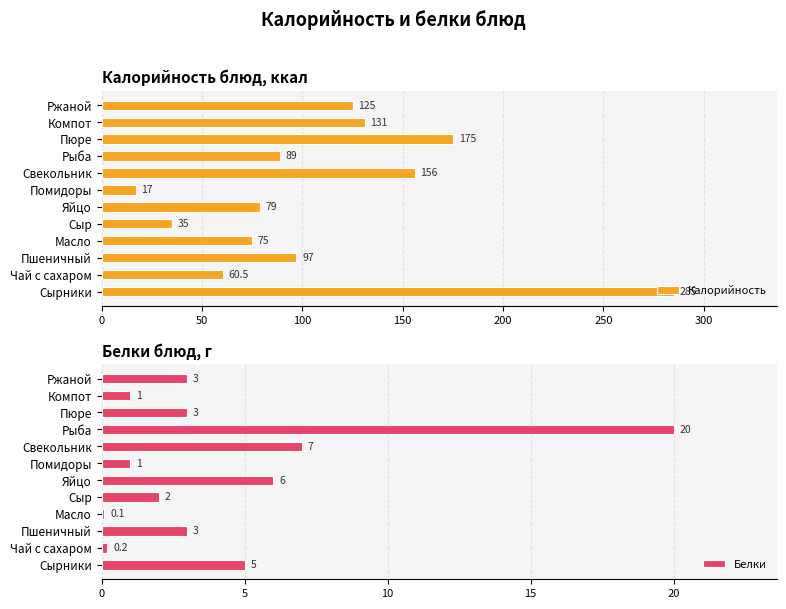

Which category has the lowest value in the Калорийность series?

Помидоры